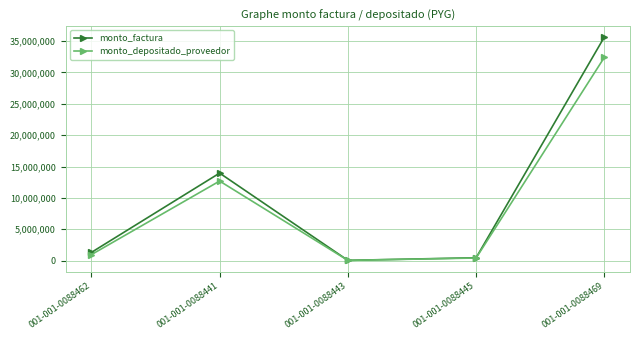

In monto_depositado_proveedor, how many points are higher than both neighbors (excluding endpoints)?

1